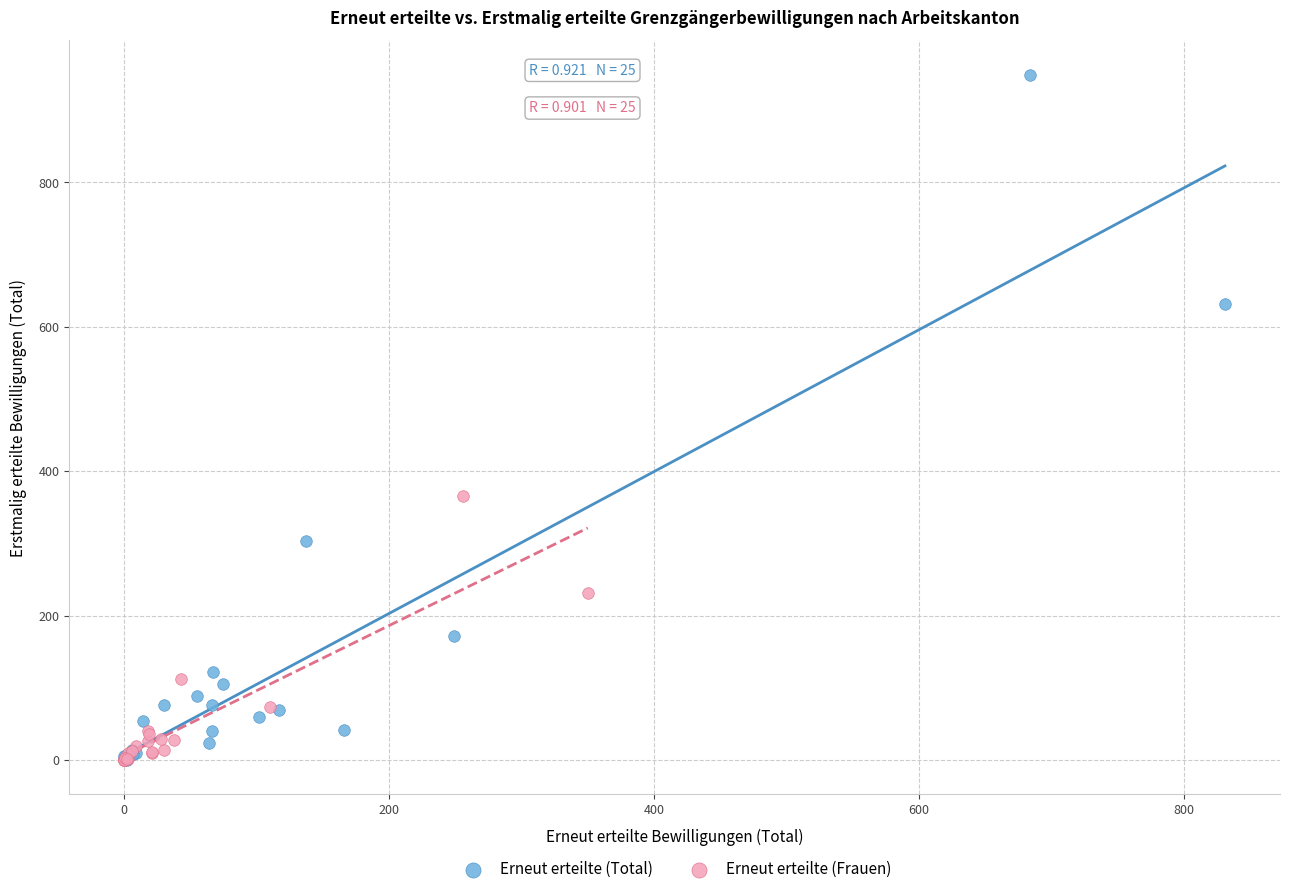

Which series has the largest Y range (max minus min)?

Erneut erteilte (Total)